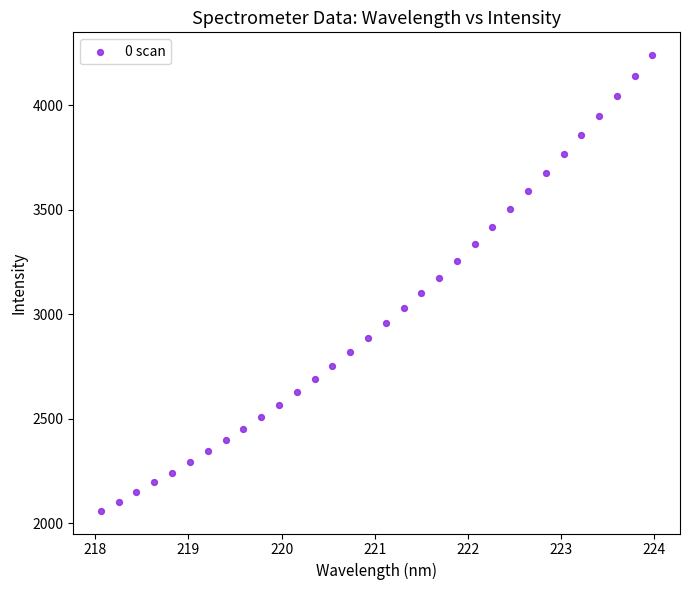

What is the range of Y values (max minus min)?

2181.6